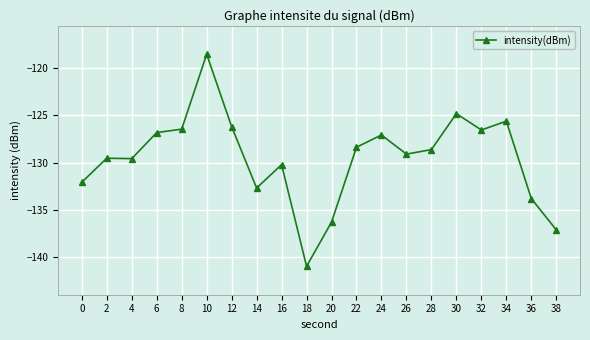

True or false: there are more than 2 points higher than both neighbors.

True